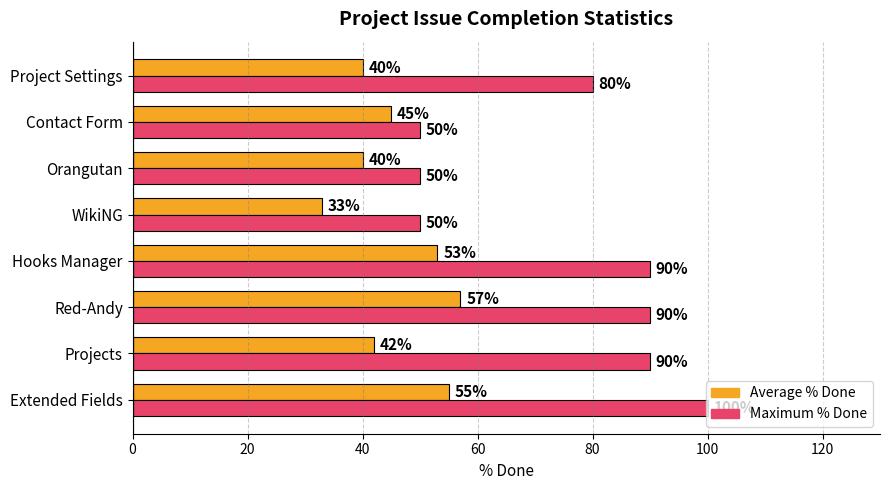

The value of Average % Done at Red-Andy is 78. True or false?

False